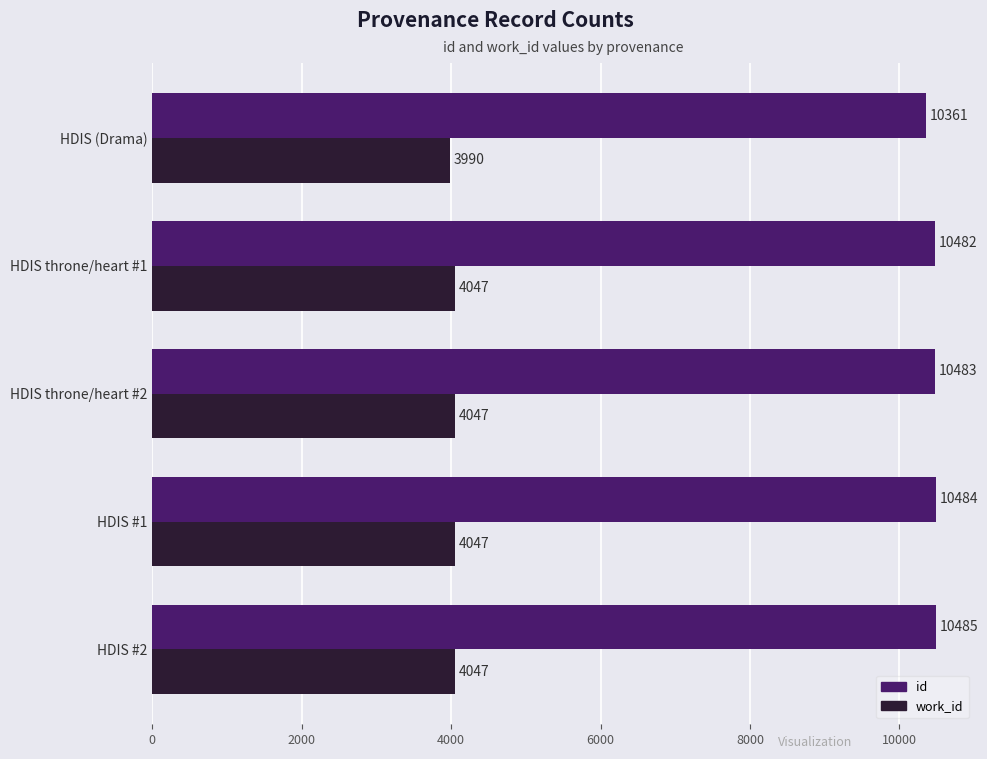

Is it true that work_id equals 4047 at HDIS #1?

True